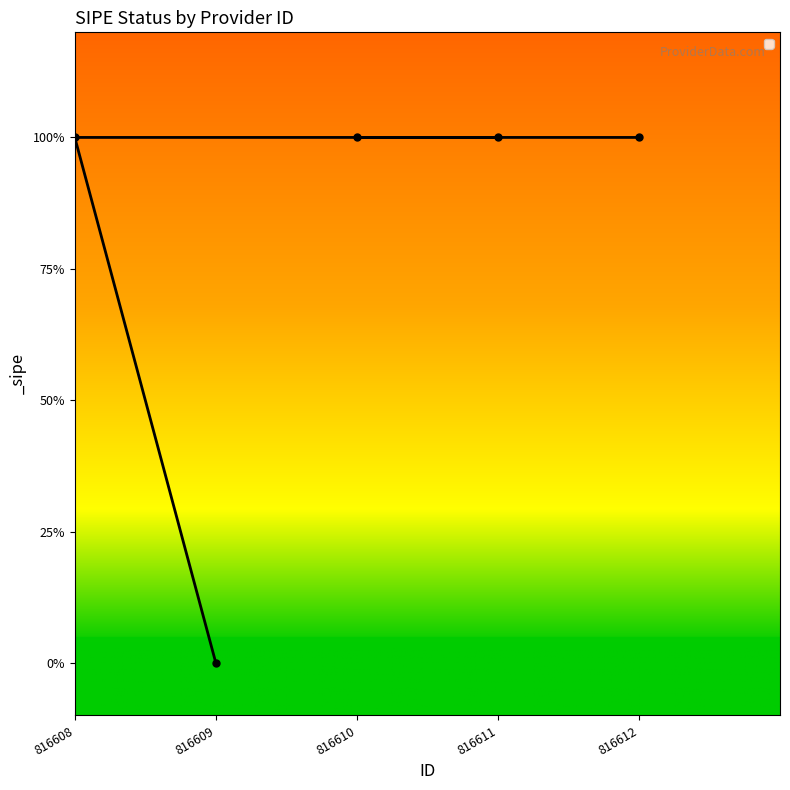

What is the difference between the maximum and minimum values?

1